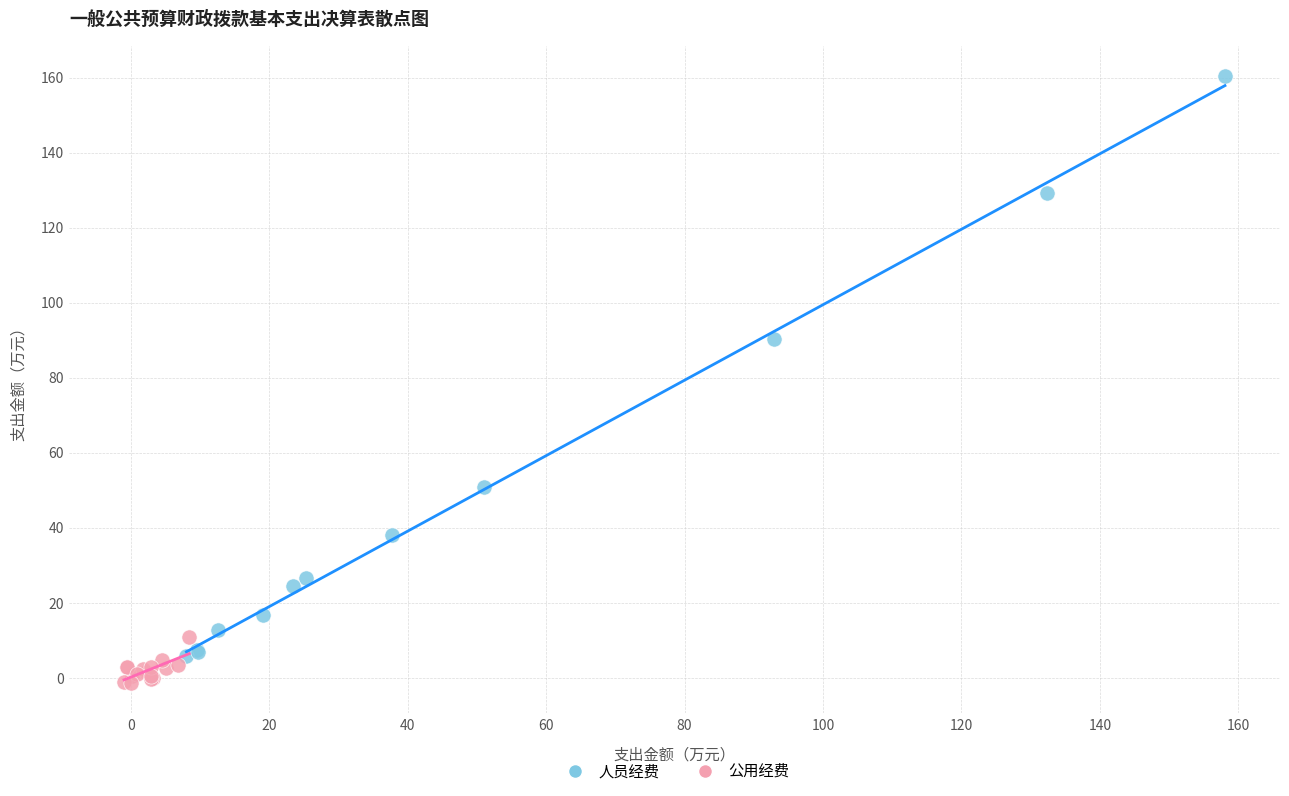

Which series has the largest Y range (max minus min)?

人员经费